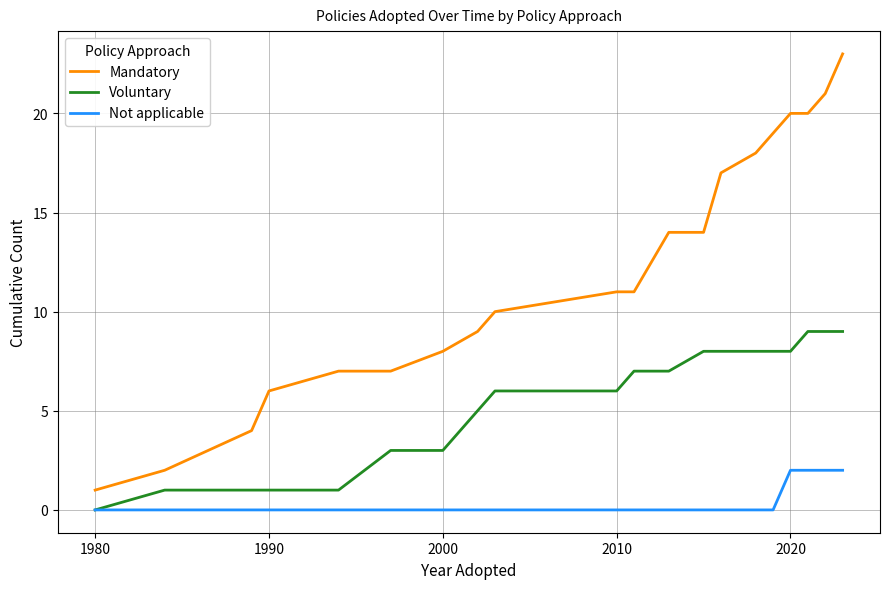

Which series has the widest spread of values?

Mandatory